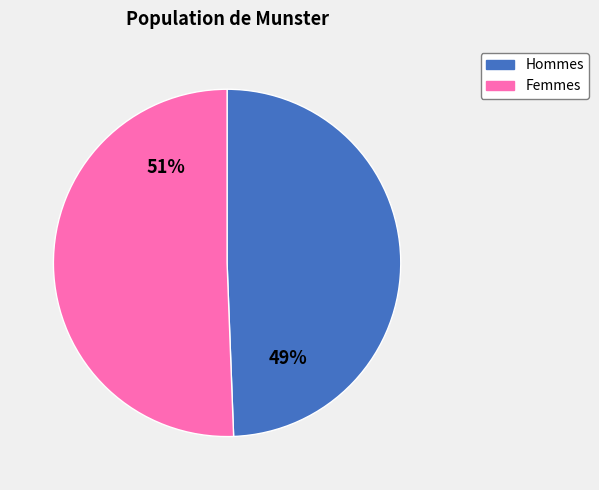

Does any single category account for the majority?

Yes